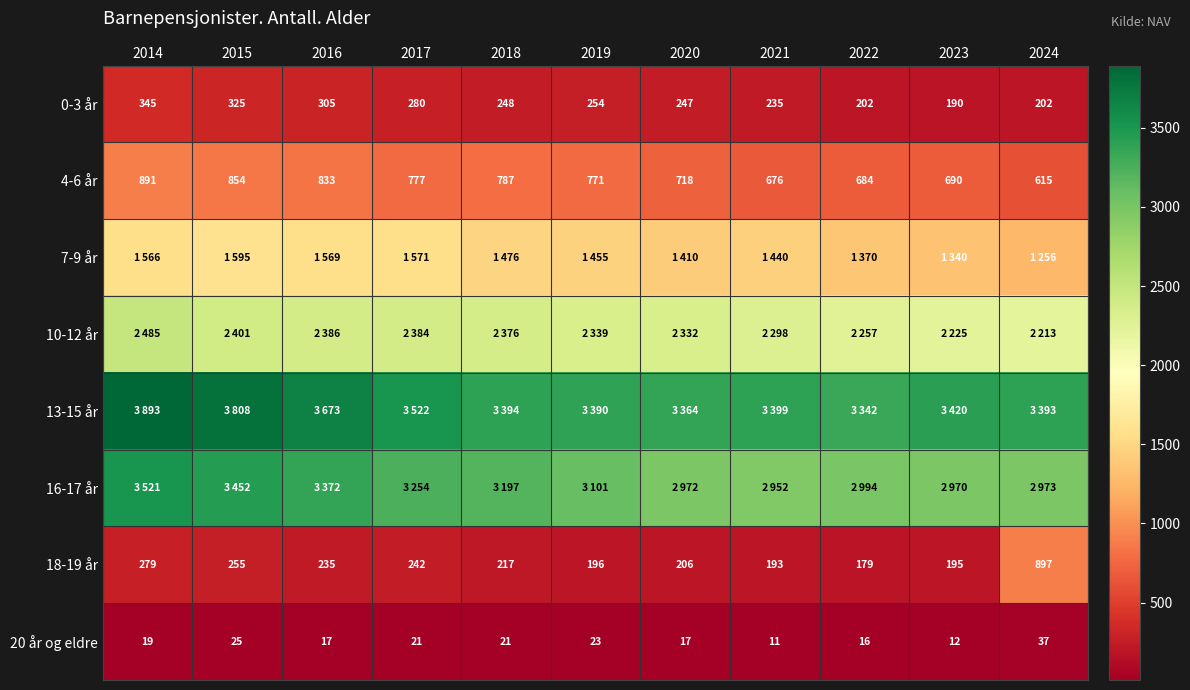

Which label corresponds to the smallest value in the chart?

2021